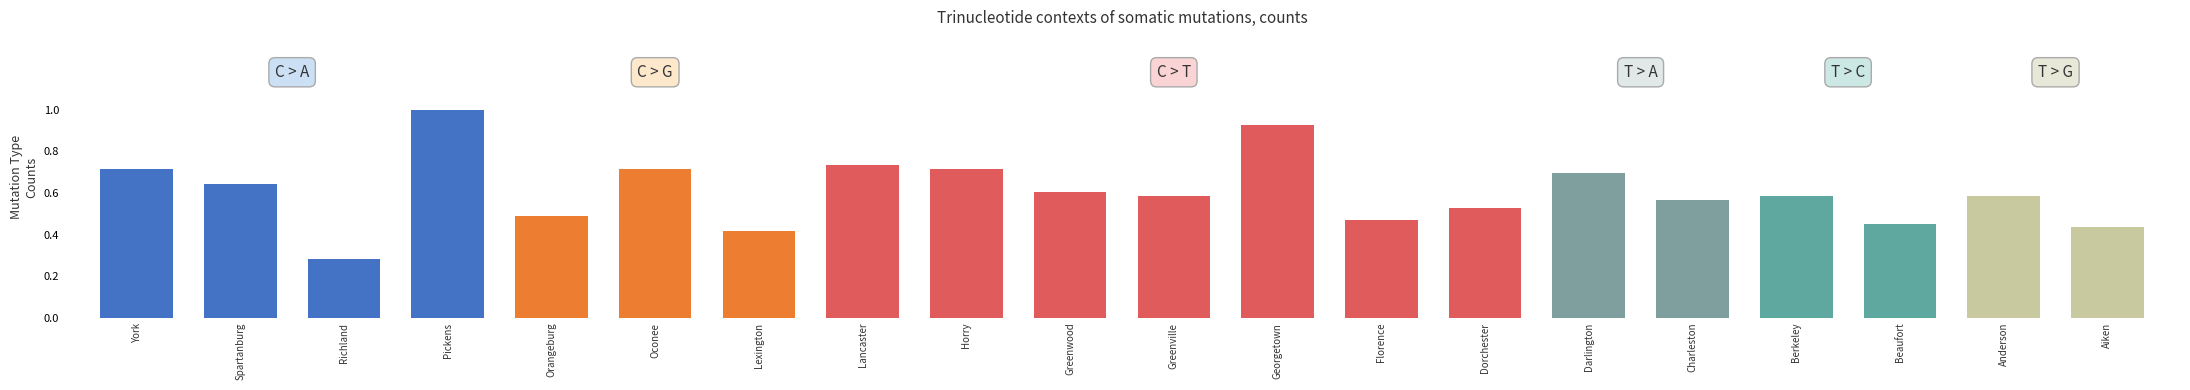

What is the label of the 7th bar from the right?

Dorchester